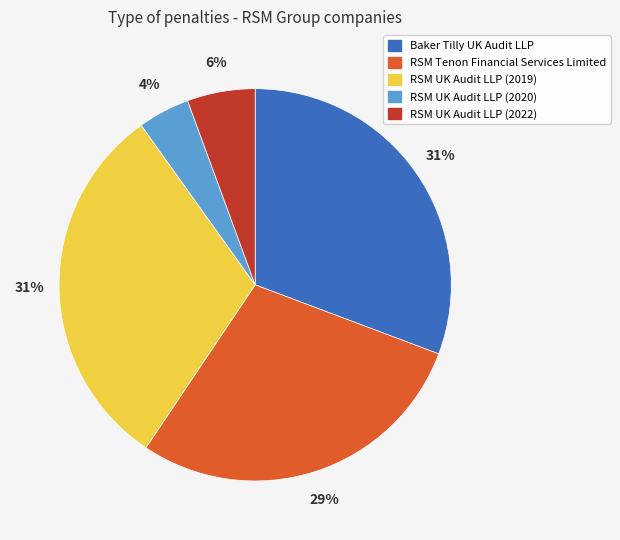

True or false: RSM UK Audit LLP (2022) accounts for 6% of the total.

True